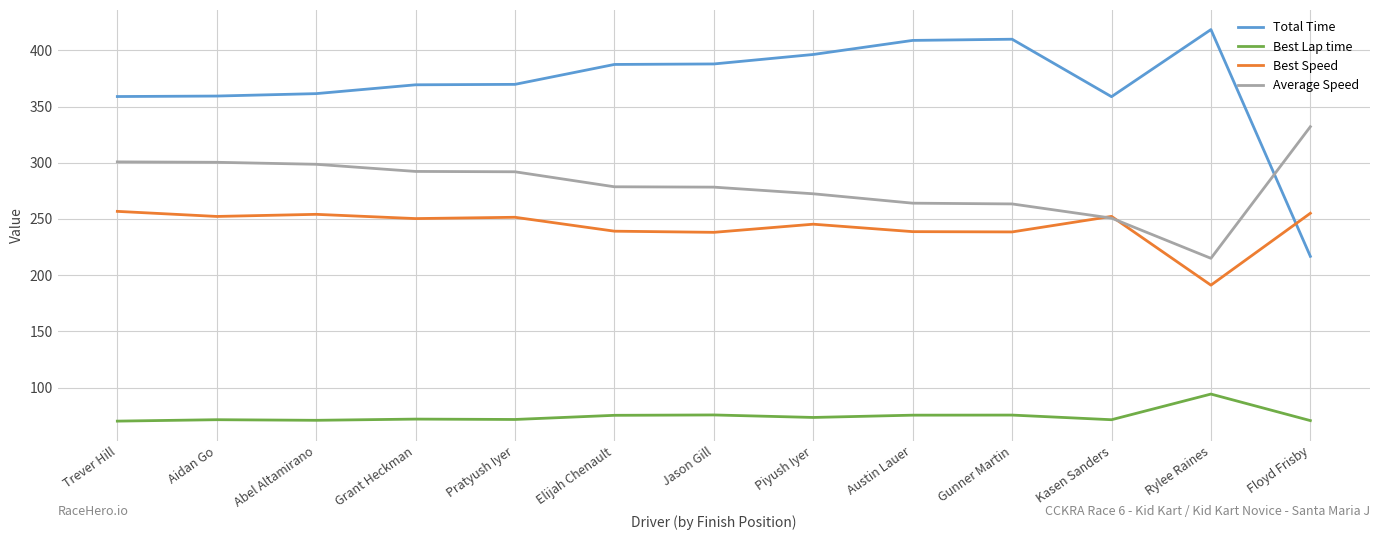

Rank the series by their maximum value, from highest to lowest.

Total Time, Average Speed, Best Speed, Best Lap time